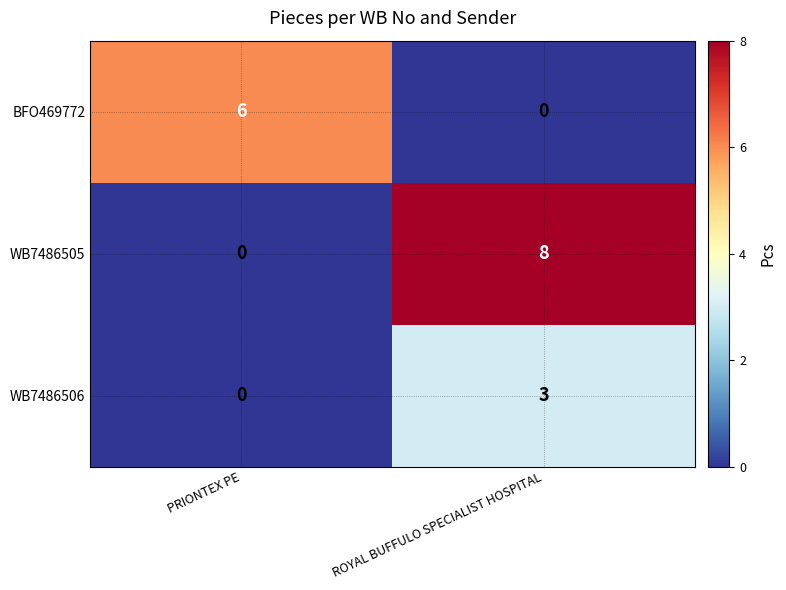

List the series in order of their overall mean, highest first.

WB7486505, BFO469772, WB7486506